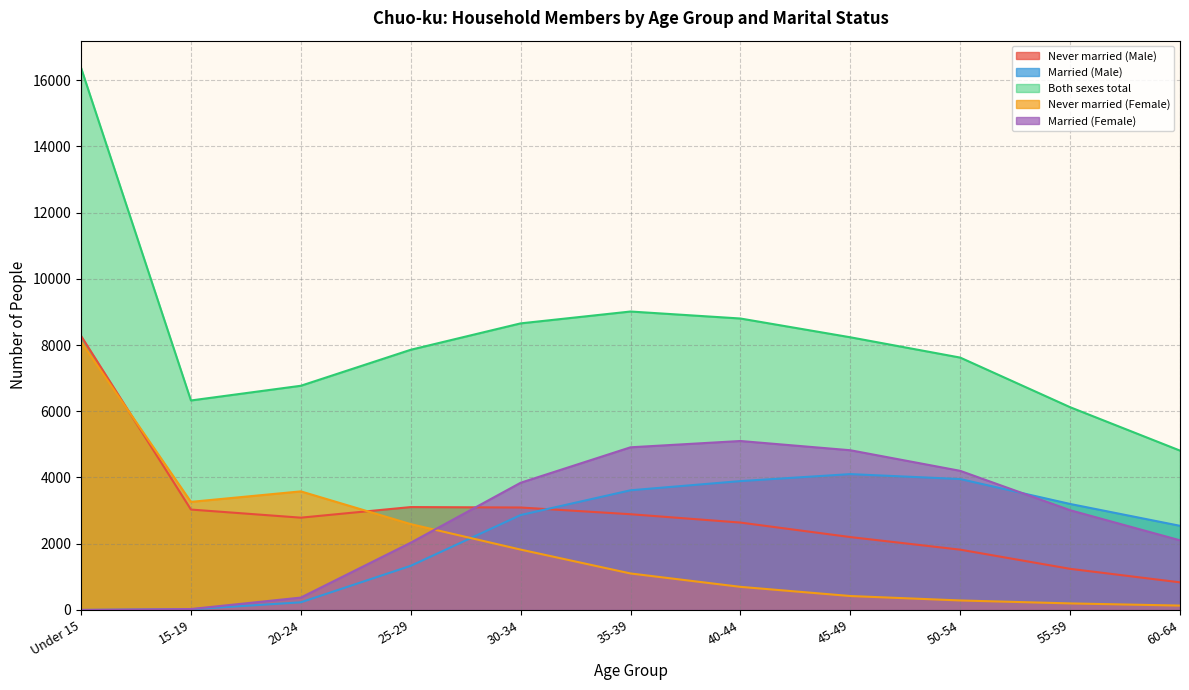

Rank the categories by Married (Male) value from highest to lowest.

45-49, 50-54, 40-44, 35-39, 55-59, 30-34, 60-64, 25-29, 20-24, 15-19, Under 15